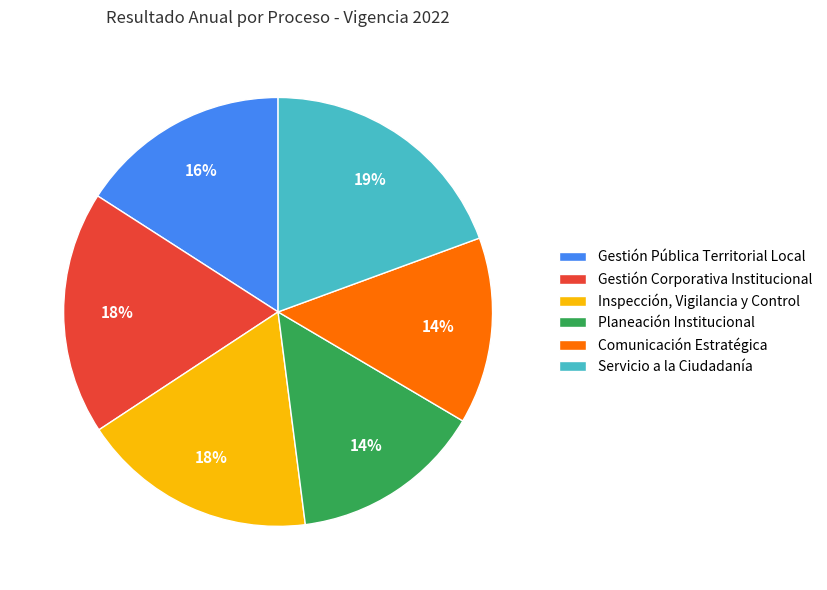

To the nearest percent, what portion does Comunicación Estratégica represent?

14%